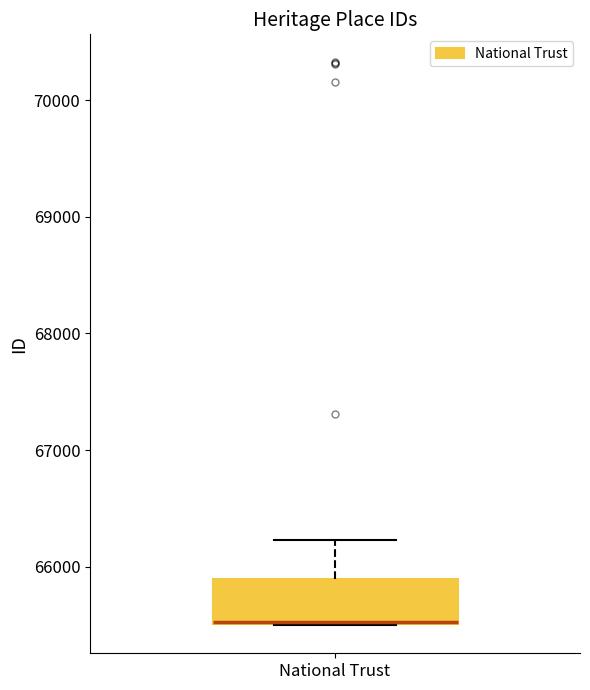

Transcribe this box plot: give where the median line is, the range the box spans, and where the two whiskers end, as read against the y-axis. The values are not printed on the chart, so give them approximately, as read against the axis.

median 65500 (drawn on the box's lower edge), box 65500 to 65900, whiskers 65500 to 66200